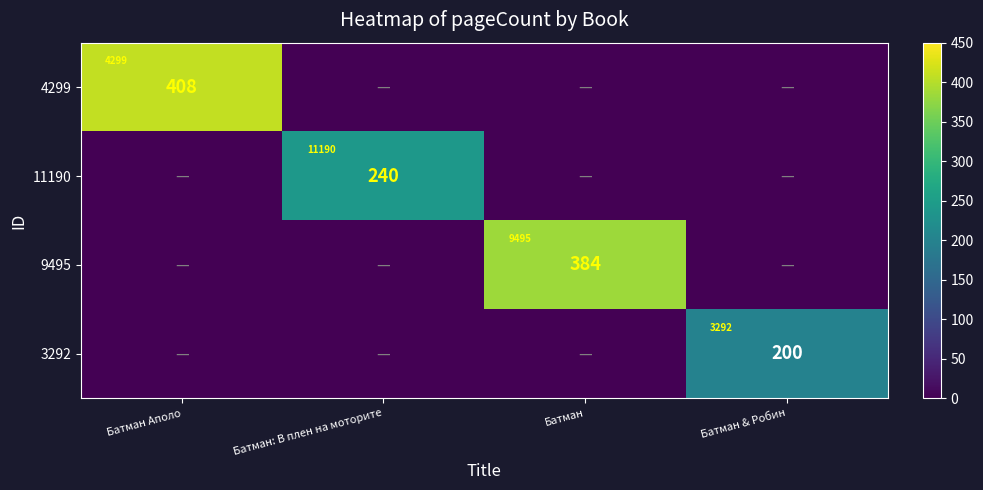

How many series are shown in this chart?

4